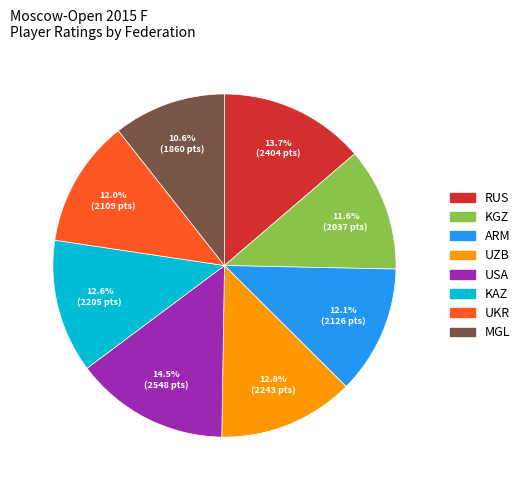

To the nearest percent, what is the difference between the KAZ and MGL slice percentages?

2%